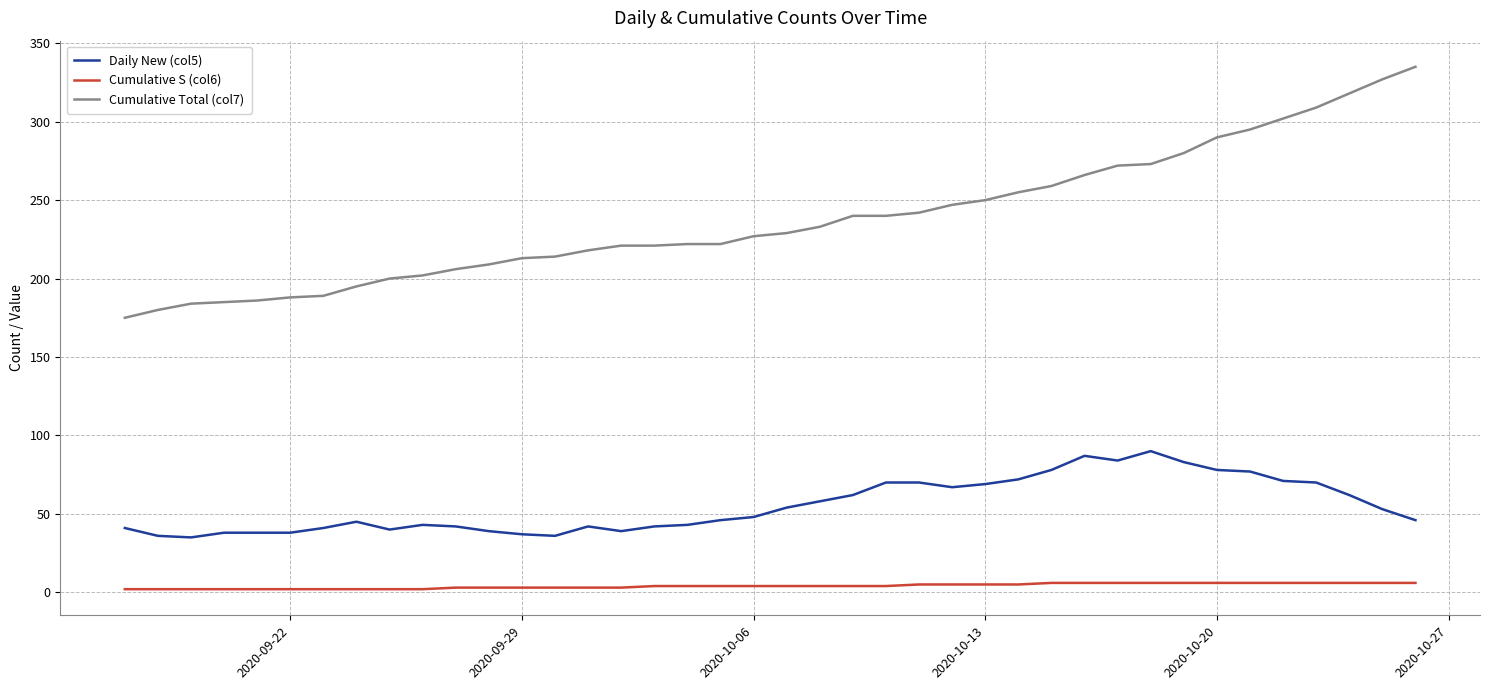

Which series has the largest total across all categories?

Cumulative Total (col7)